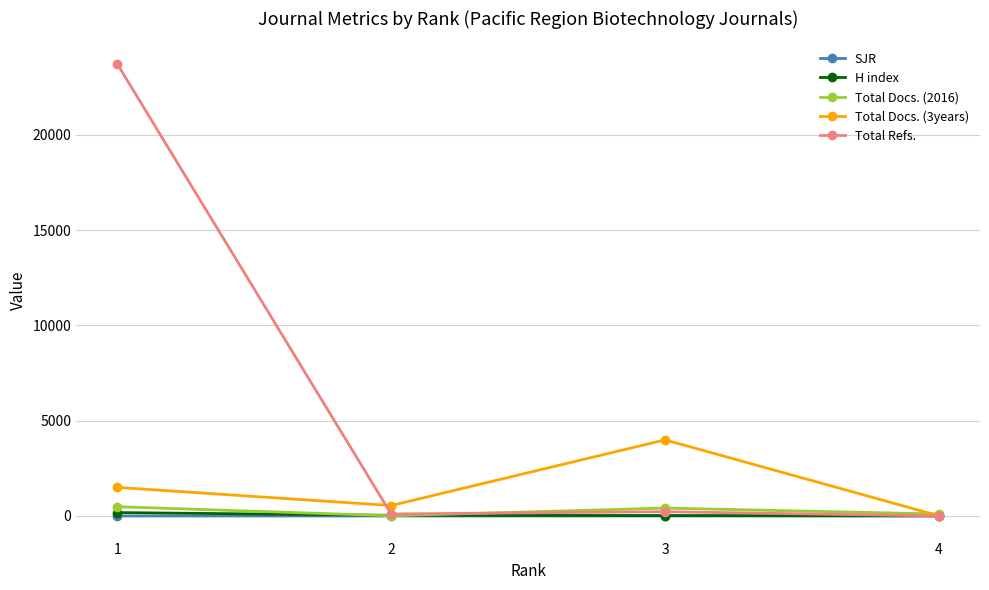

Is this an area chart (filled region under the line)?

No